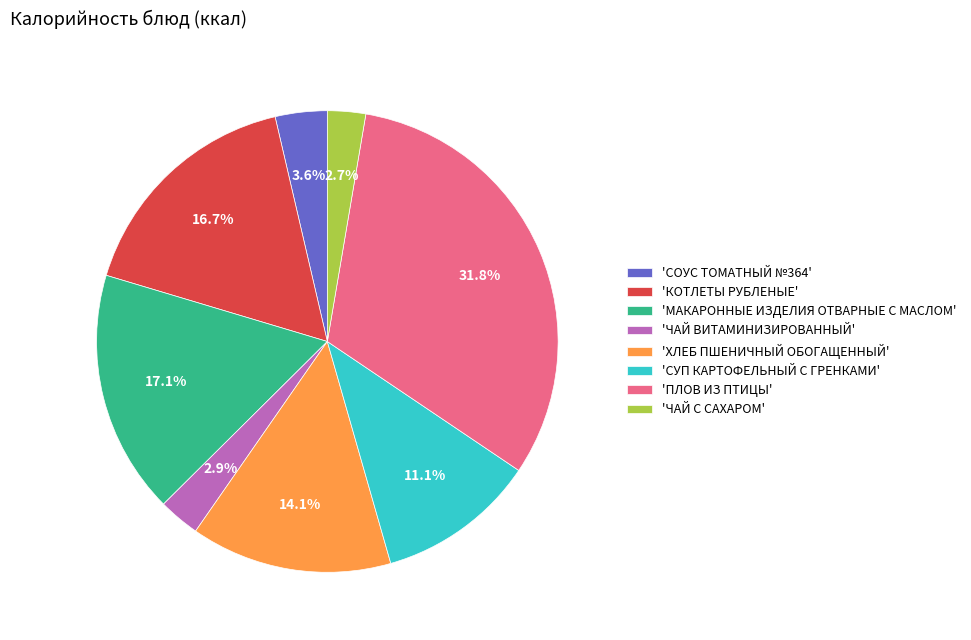

Count the number of slices in the pie.

8